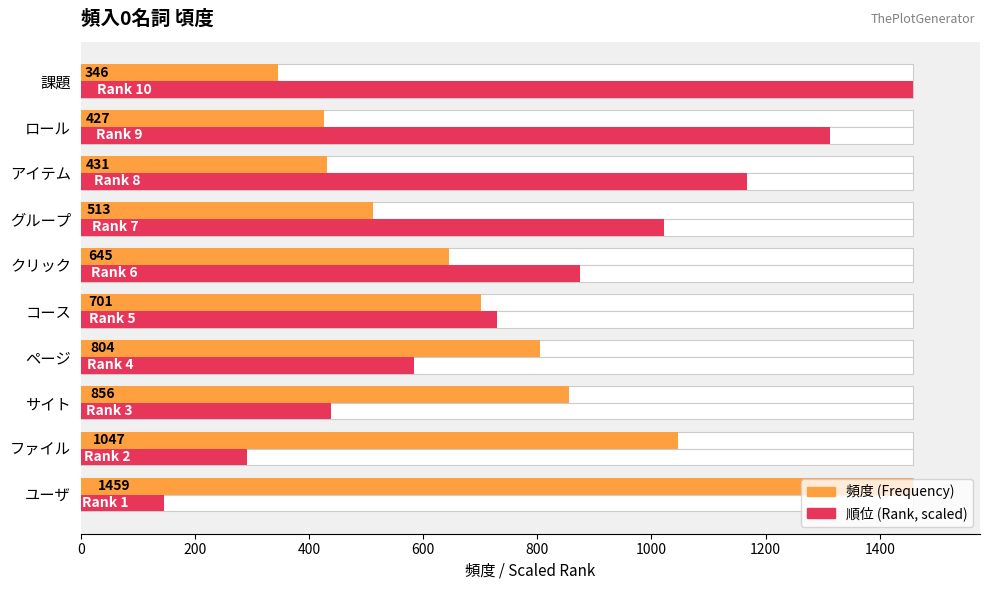

How many values in the 順位 (scaled) series are below 875?

5